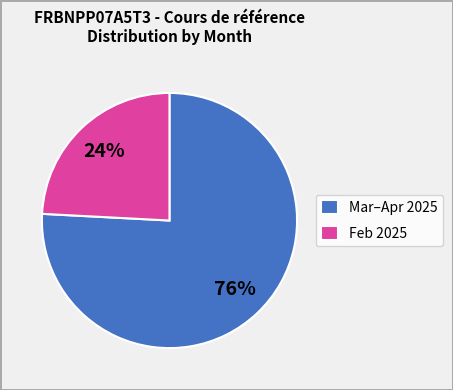

To the nearest percent, what is the combined percentage of Mar–Apr 2025 and Feb 2025?

100%